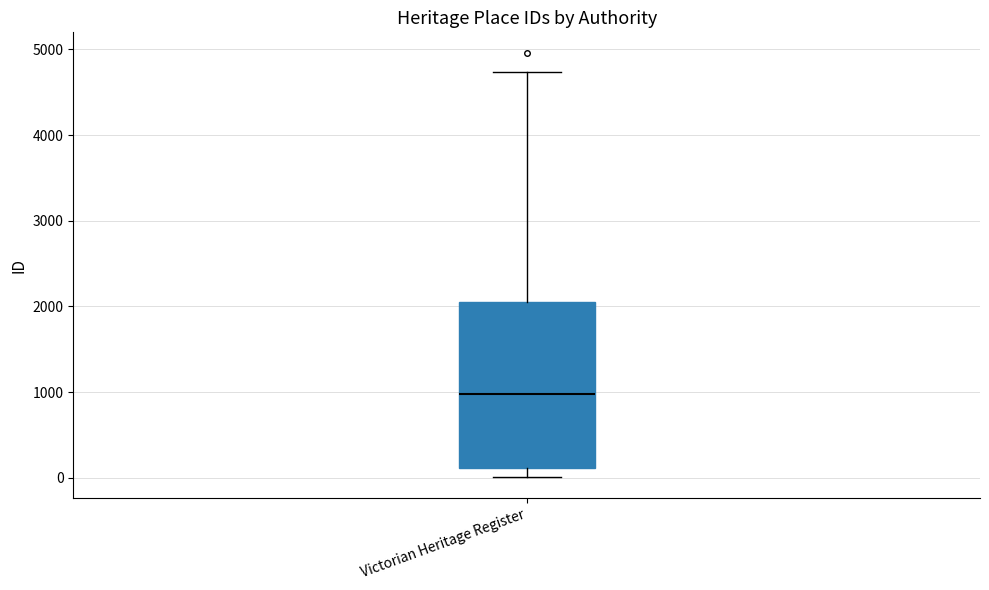

Read this box plot against the y-axis: the position of the median line, the range covered by the box, and the ends of both whiskers. The values are not printed on the chart, so give them approximately, as read against the axis.

median 1000, box 100 to 2000, whiskers 0 to 4700